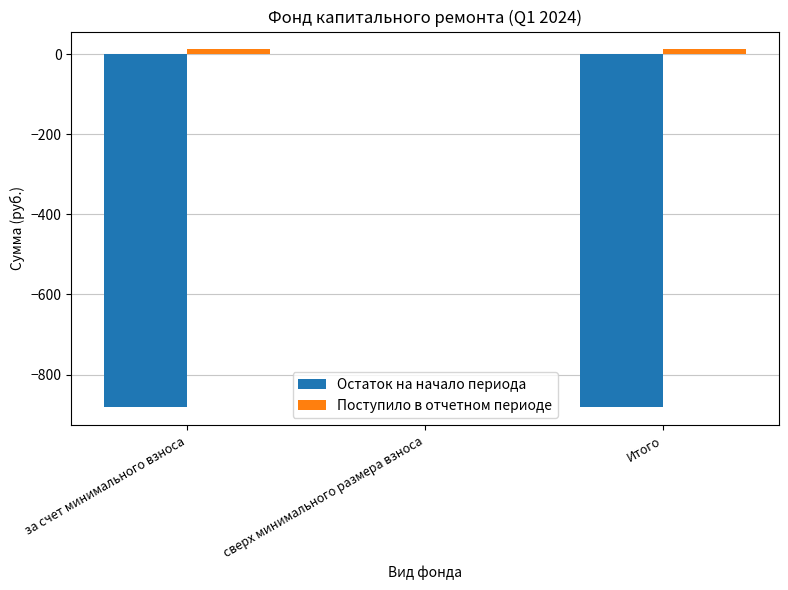

The value of Поступило в отчетном периоде at за счет минимального взноса is 12.2. True or false?

True